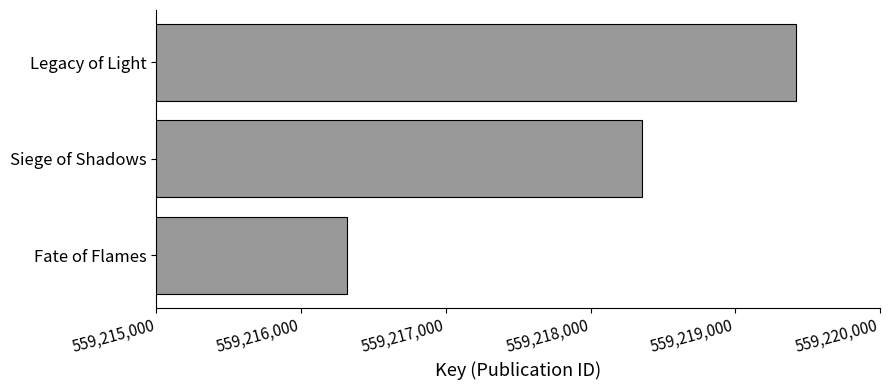

Reading top to bottom, extract all data points from this chart.

559219419	559218358	559216318